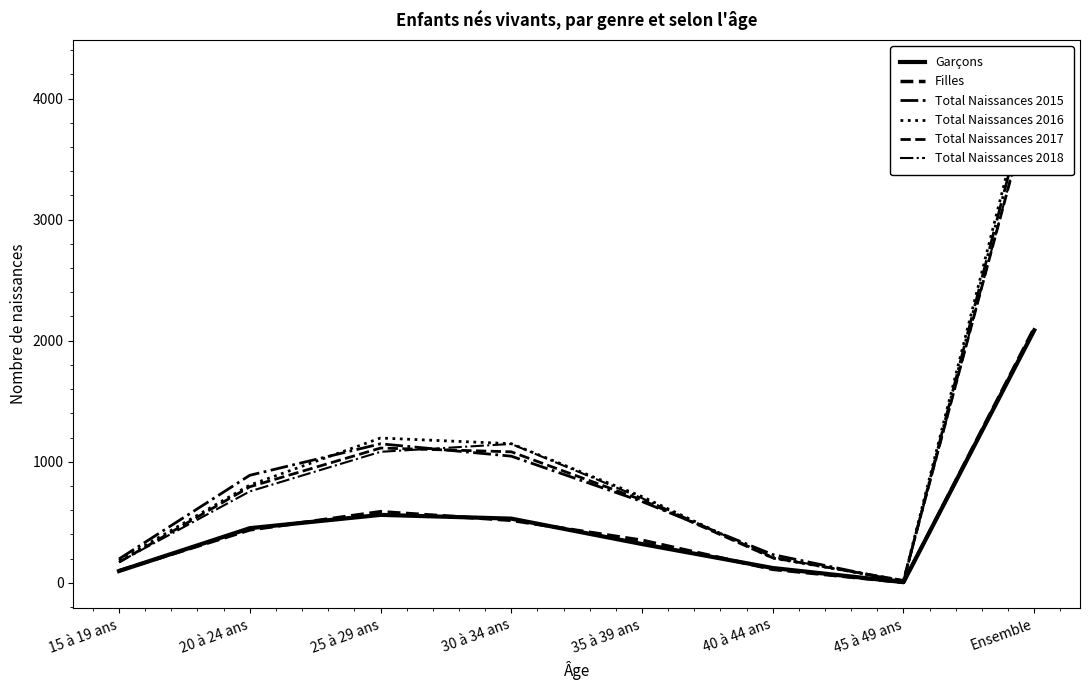

What are all the series names shown in the legend?

Garçons, Filles, Total Naissances 2015, Total Naissances 2016, Total Naissances 2017, Total Naissances 2018